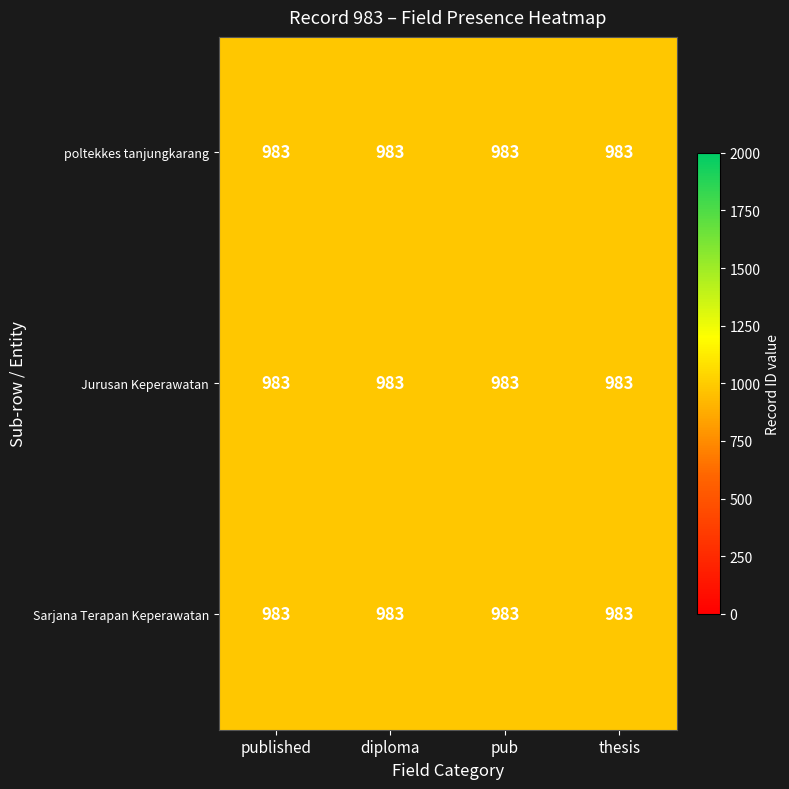

Rank the series at published from highest to lowest value.

poltekkes tanjungkarang, Sarjana Terapan Keperawatan, Jurusan Keperawatan